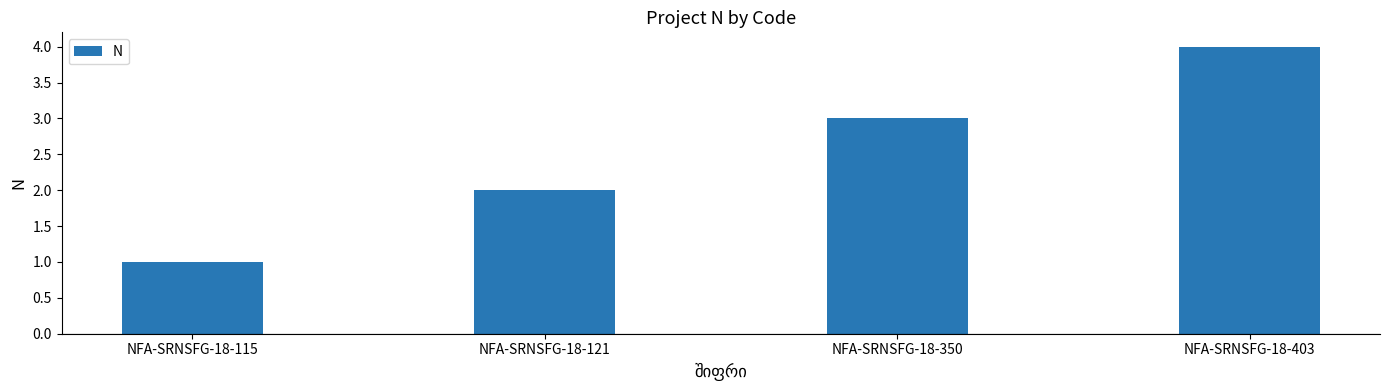

Does the chart contain stacked bars?

No